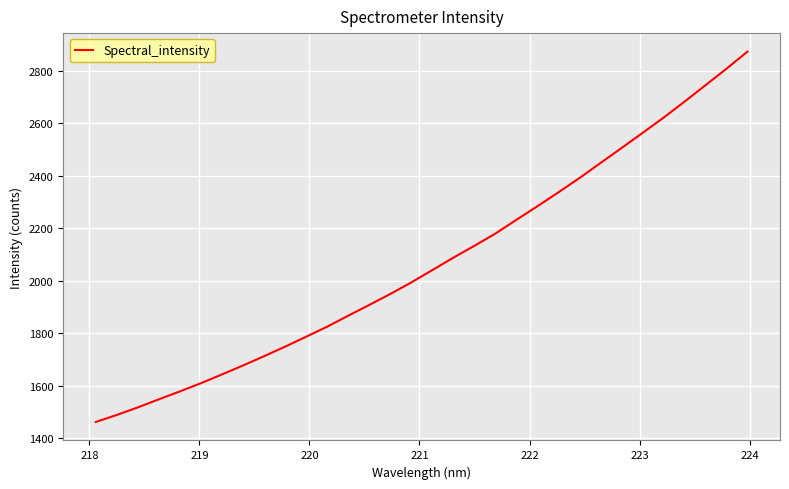

What is the difference between the maximum and minimum values?

1411.7